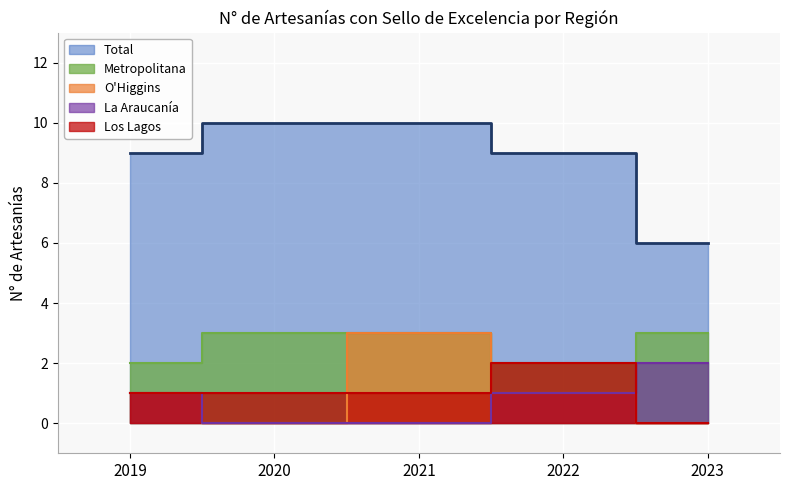

Between 2019 and 2022, which is larger?

2019